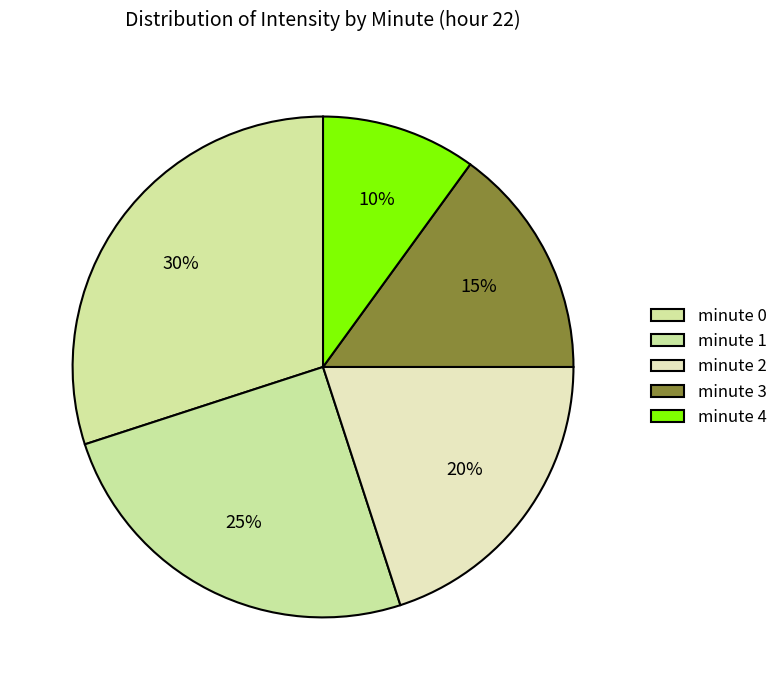

Is the sum of minute 2 and minute 1 greater than half?

No